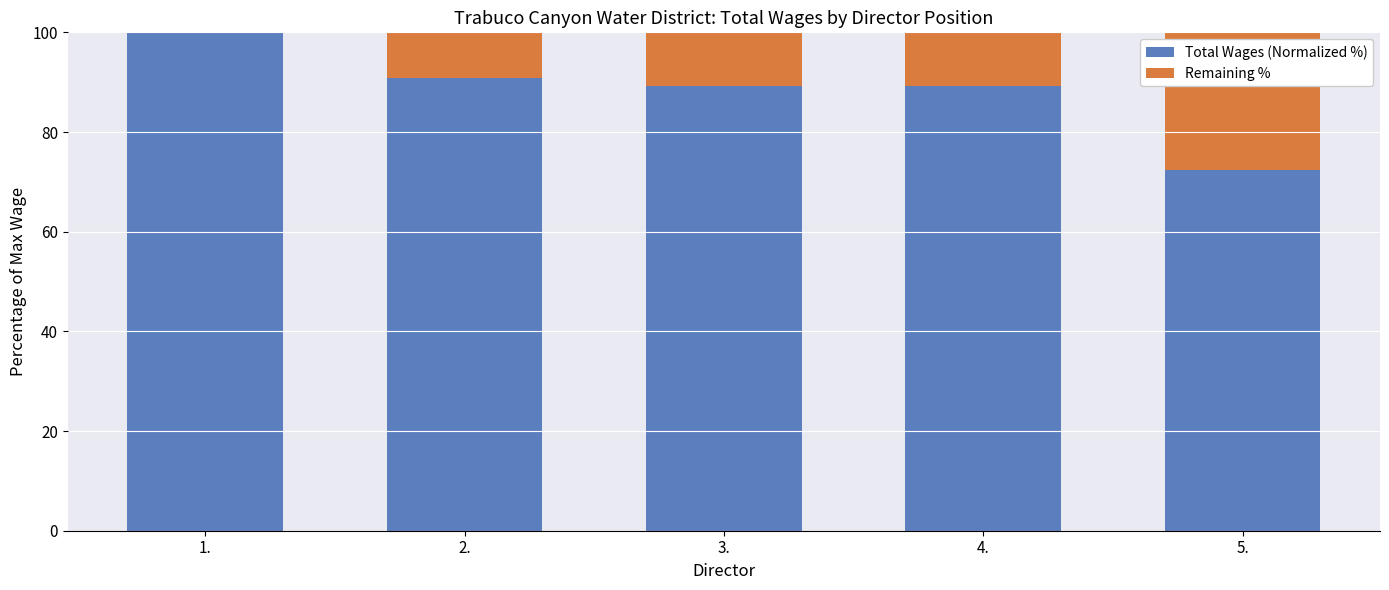

What is the sum of all Total Wages (Normalized %) values?

441.5